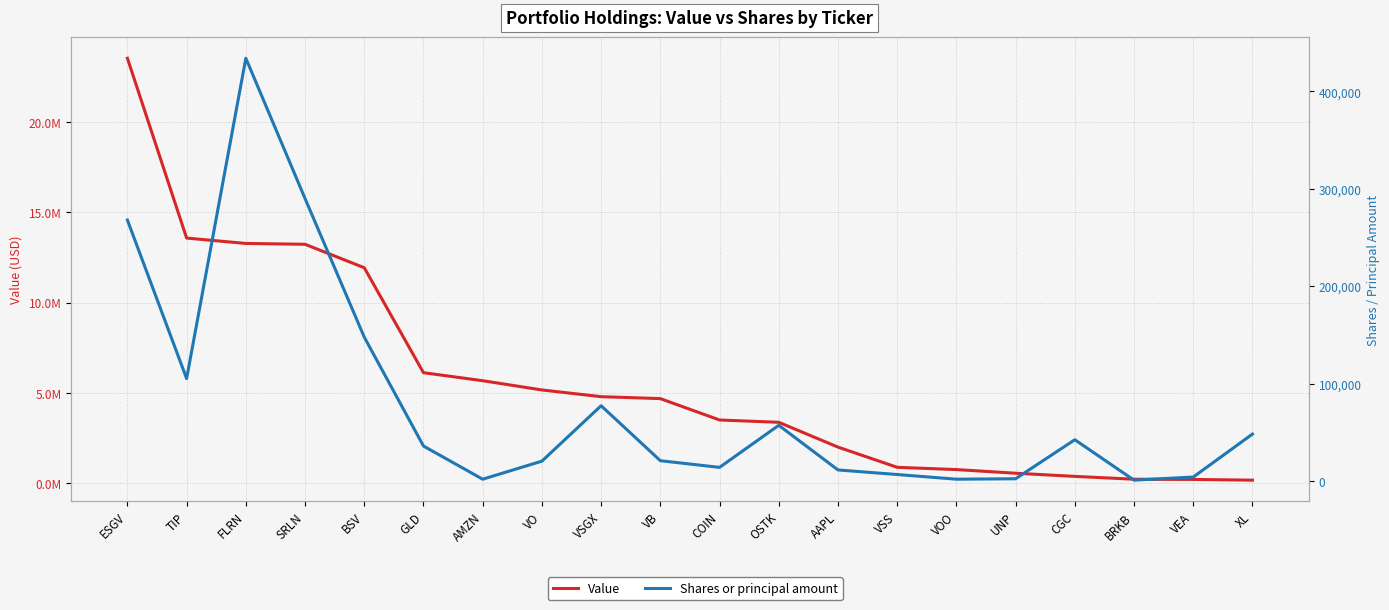

Is it true that Shares or principal amount equals 131470 at ESGV?

False